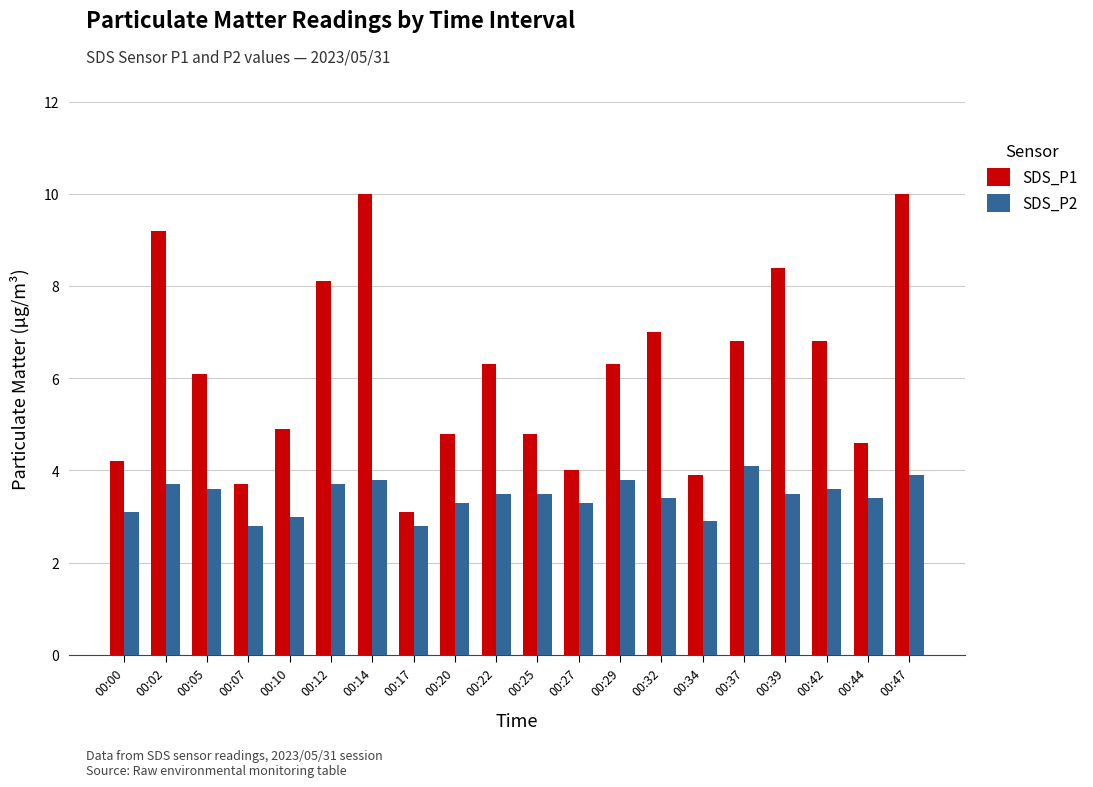

Reading left to right, what are all the values shown in this chart?

SDS_P1: 00:00=4.2	00:02=9.2	00:05=6.1	00:07=3.7	00:10=4.9	00:12=8.1	00:14=10.0	00:17=3.1	00:20=4.8	00:22=6.3	00:25=4.8	00:27=4.0	00:29=6.3	00:32=7.0	00:34=3.9	00:37=6.8	00:39=8.4	00:42=6.8	00:44=4.6	00:47=10.0
SDS_P2: 00:00=3.1	00:02=3.7	00:05=3.6	00:07=2.8	00:10=3.0	00:12=3.7	00:14=3.8	00:17=2.8	00:20=3.3	00:22=3.5	00:25=3.5	00:27=3.3	00:29=3.8	00:32=3.4	00:34=2.9	00:37=4.1	00:39=3.5	00:42=3.6	00:44=3.4	00:47=3.9